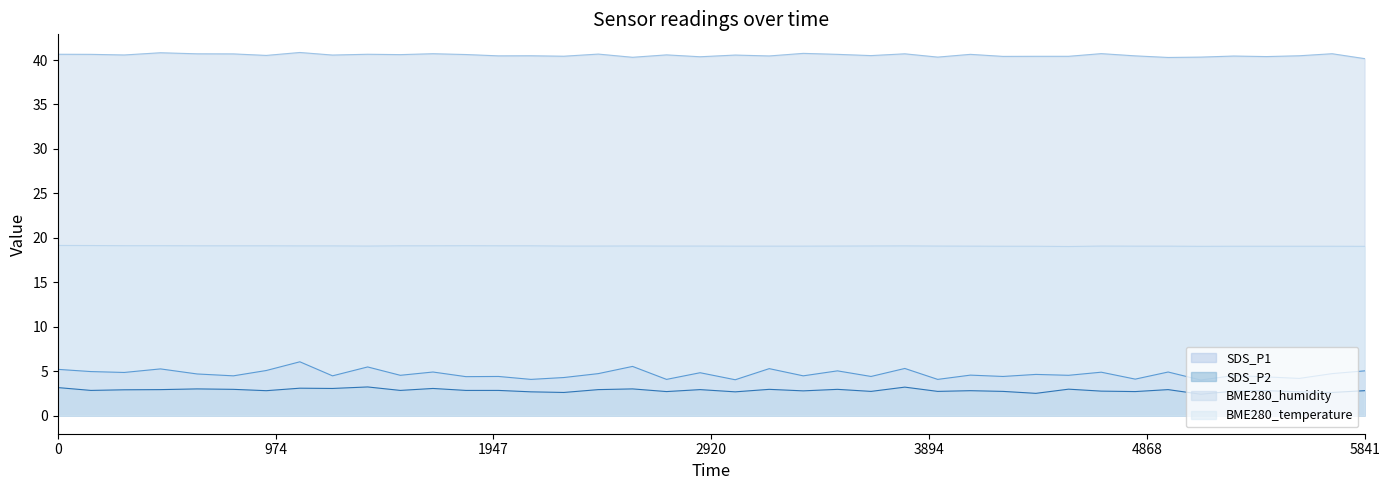

Count the number of categories in the chart.

40